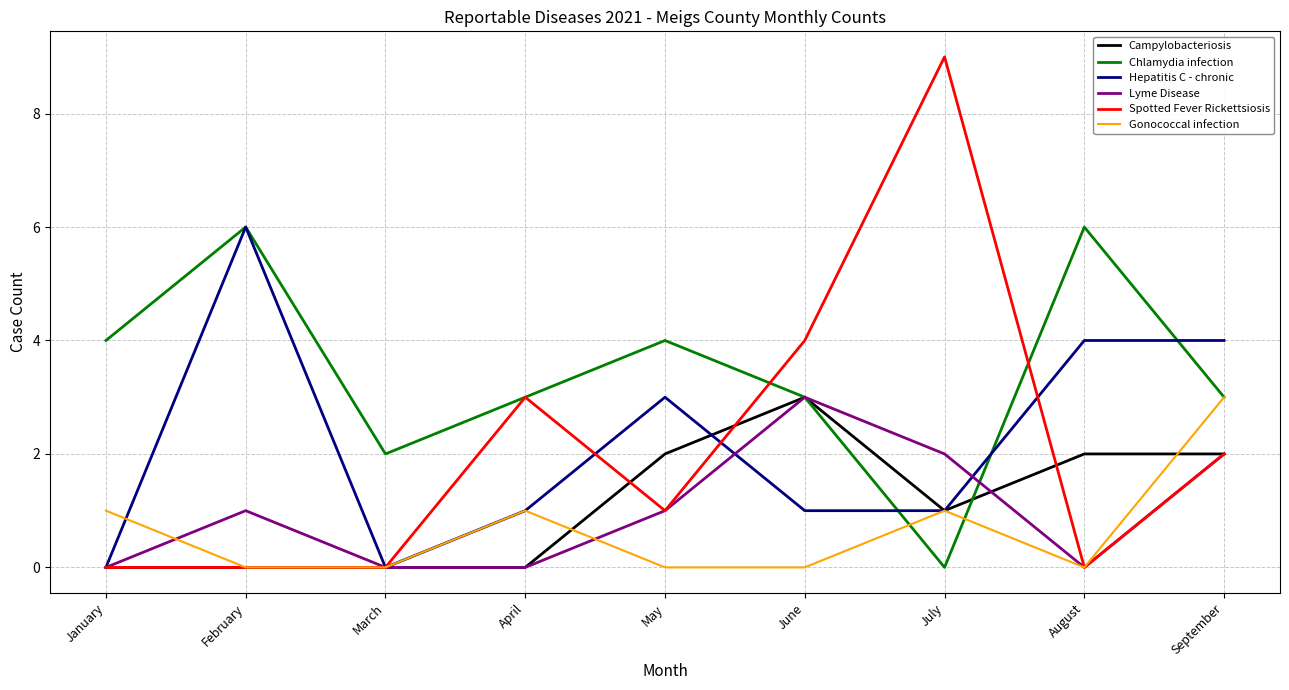

How many lines are shown in the chart?

6